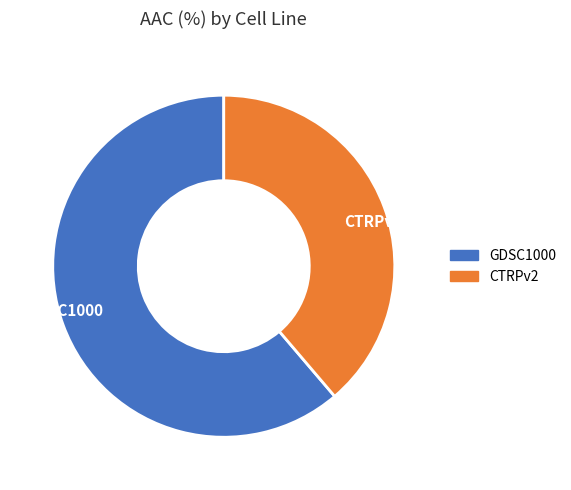

Rank the categories by value from highest to lowest.

GDSC1000, CTRPv2